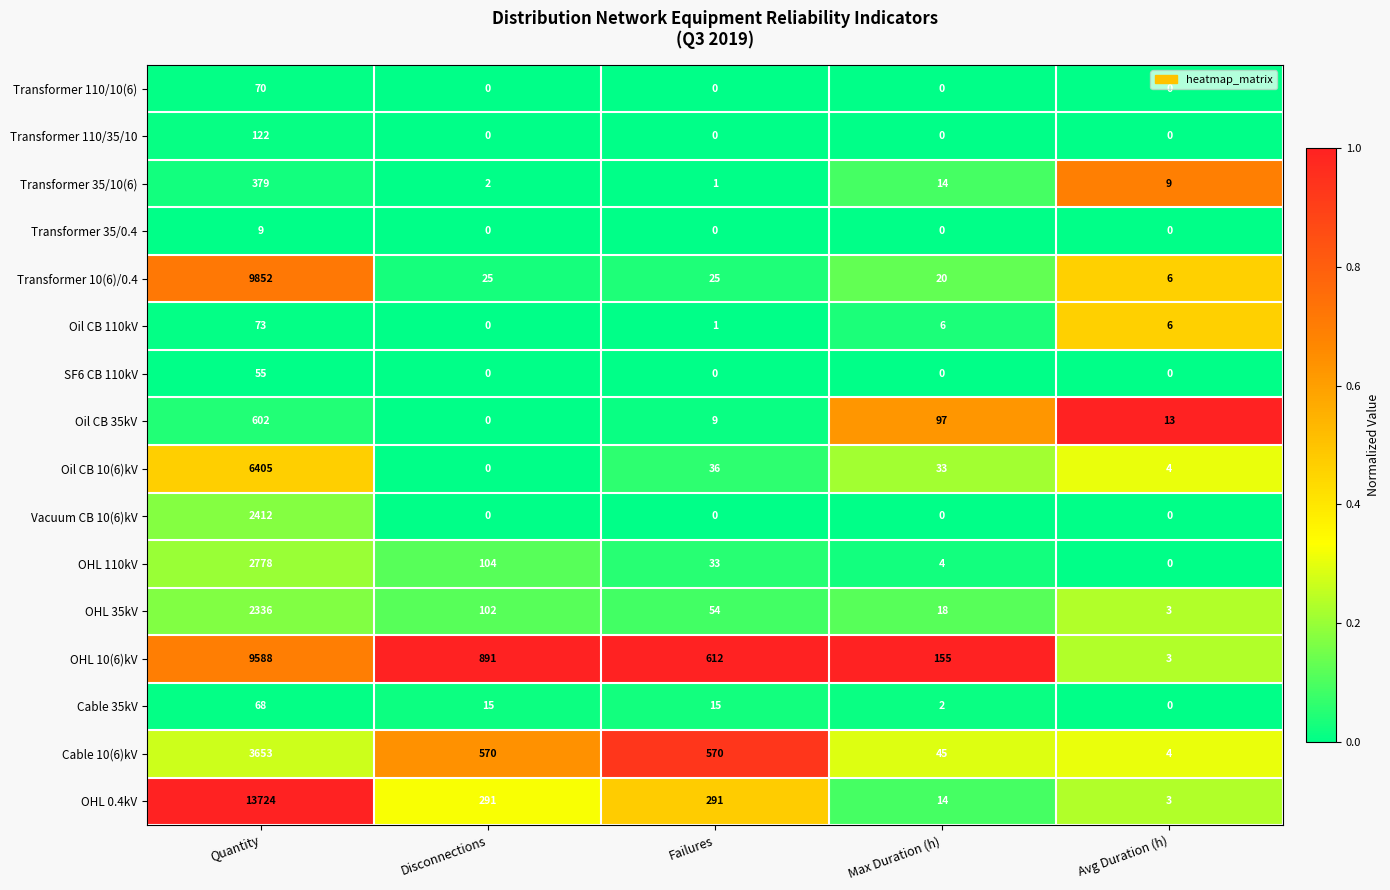

At which label does Transformer 10(6)/0.4 reach its minimum?

Avg Duration (h)